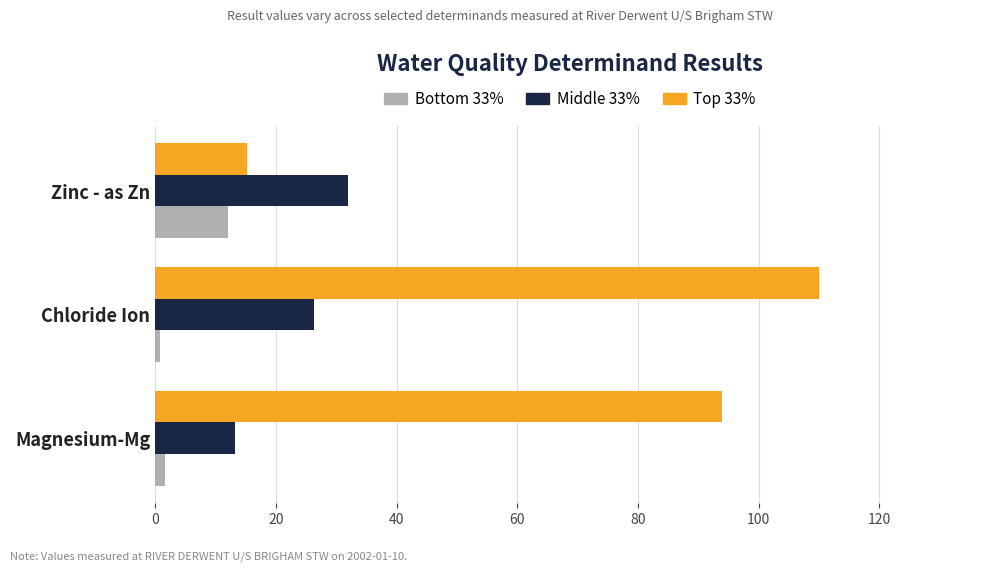

List the series in order of their peak value, highest first.

Top 33%, Middle 33%, Bottom 33%